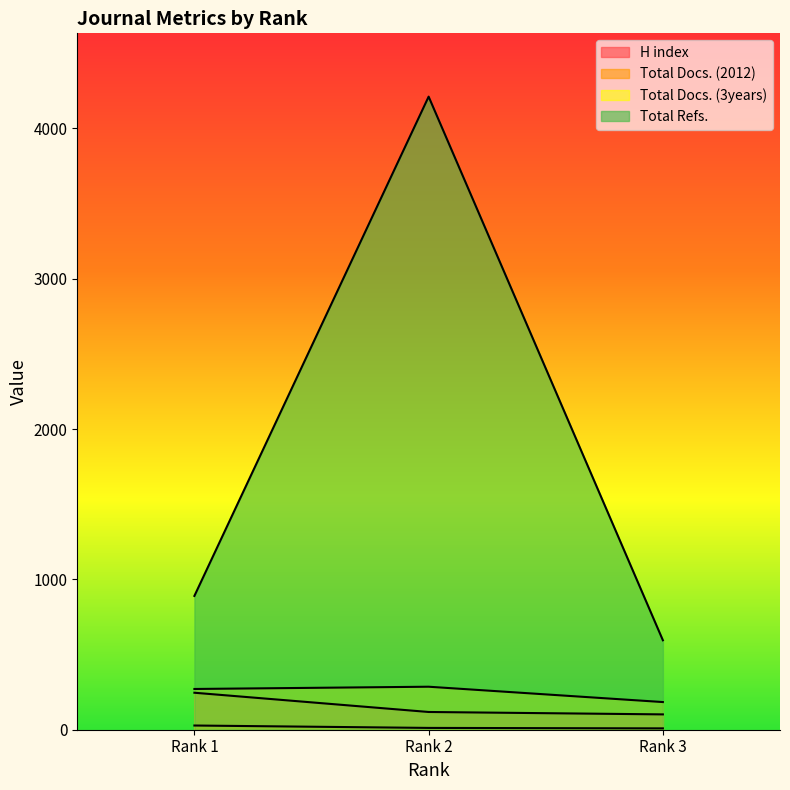

What is the sum of all Total Docs. (2012) values?

49